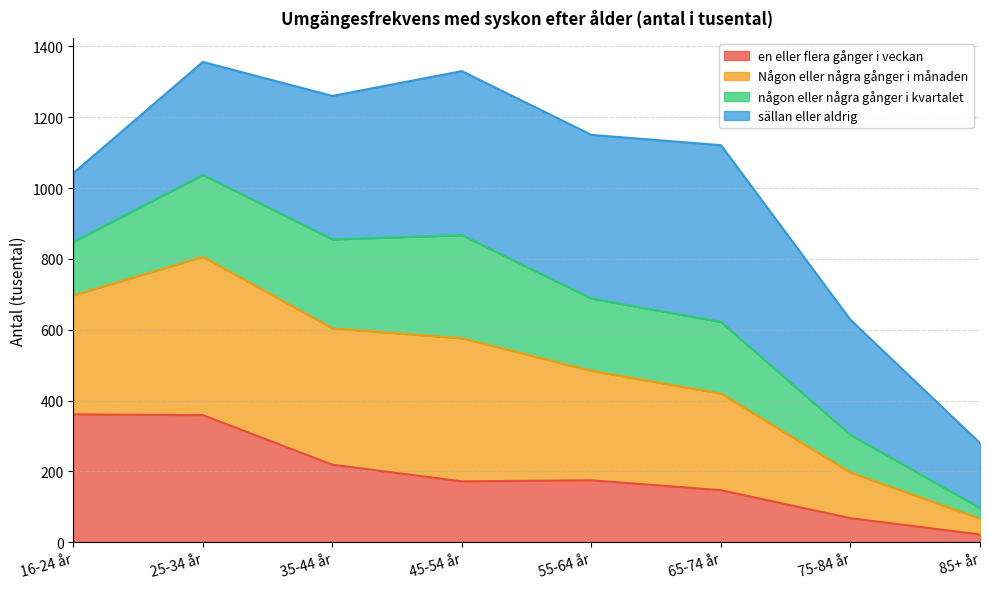

Is the value of en eller flera gånger i veckan at 16-24 år greater than the value of Någon eller några gånger i månaden at 16-24 år?

No